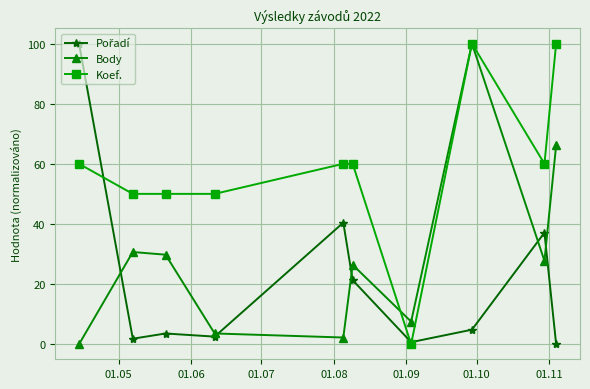

How many interior local valleys does the Body series have?

3